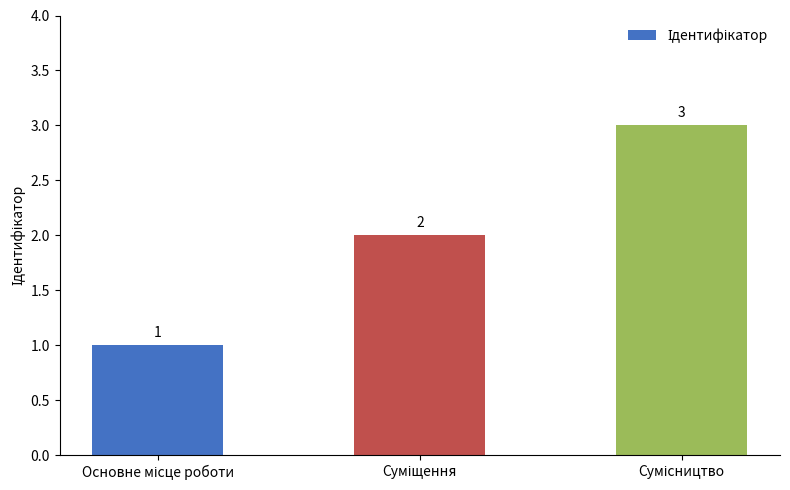

How many values are between 1 and 3?

3